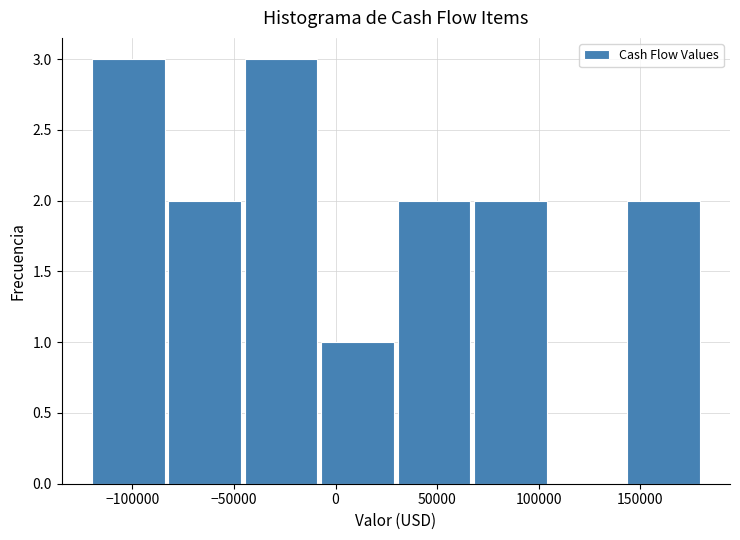

Reading left to right, list every bar in this chart as the range it spans on the x-axis followed by its height. Neither the bar edges nor the heights are printed on the chart, so give them approximately, as read against the axes.

-120000 to -85000: 3
-85000 to -45000: 2
-45000 to -10000: 3
-10000 to 30000: 1
30000 to 65000: 2
65000 to 105000: 2
105000 to 140000: 0
140000 to 180000: 2